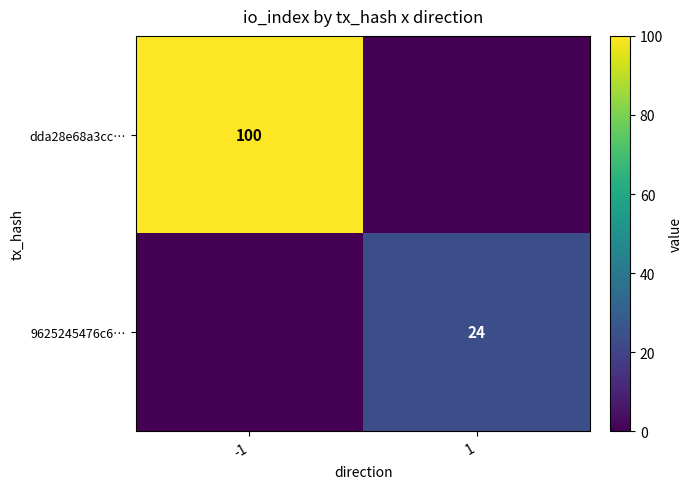

Is the value of 9625245476c6… at 1 greater than the value of dda28e68a3cc… at -1?

No